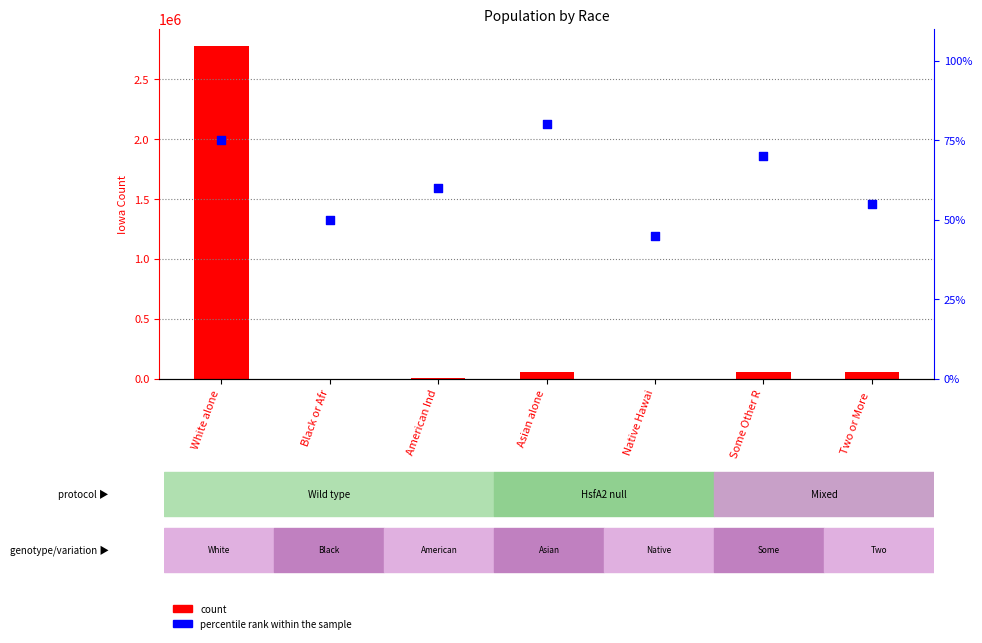

Which series contains the highest Y value?

count